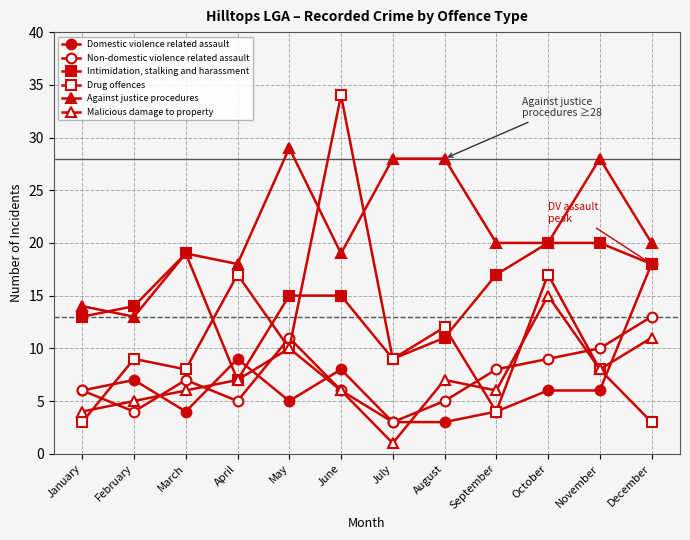

At which category does Intimidation, stalking and harassment reach its first local valley?

April